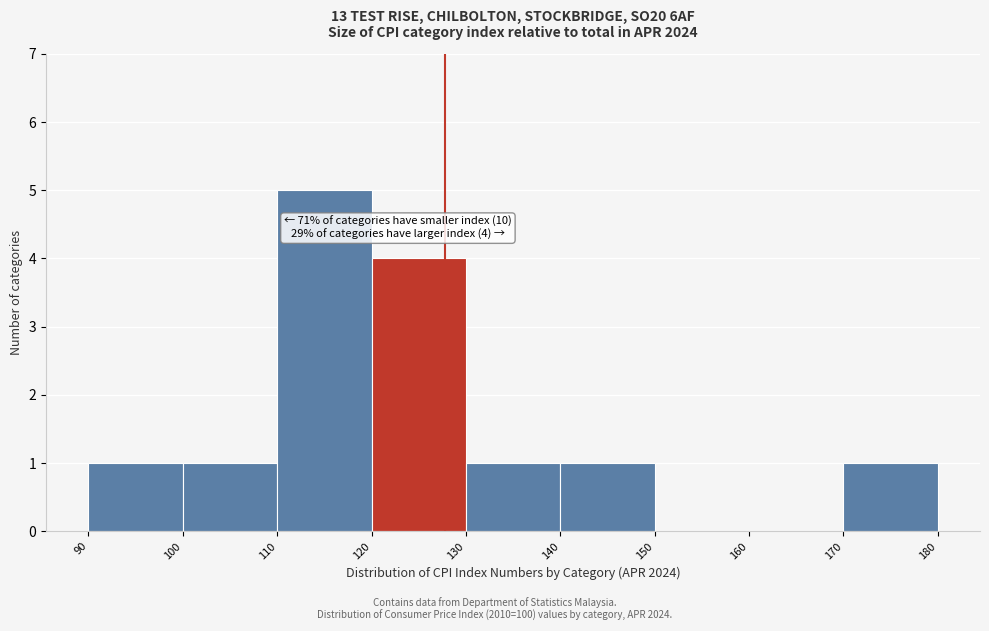

Which range on the x-axis has the tallest bar?

110 to 120